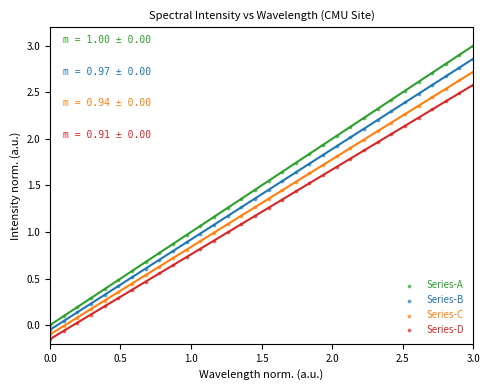

Which series reaches the maximum Y coordinate?

Series-A